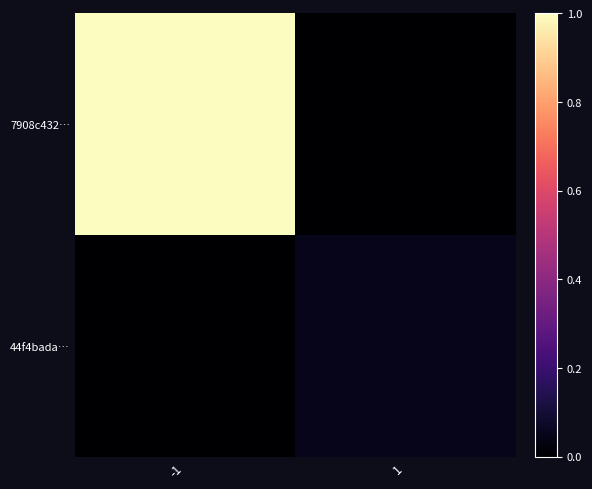

At how many categories does at least one series exceed 0?

2